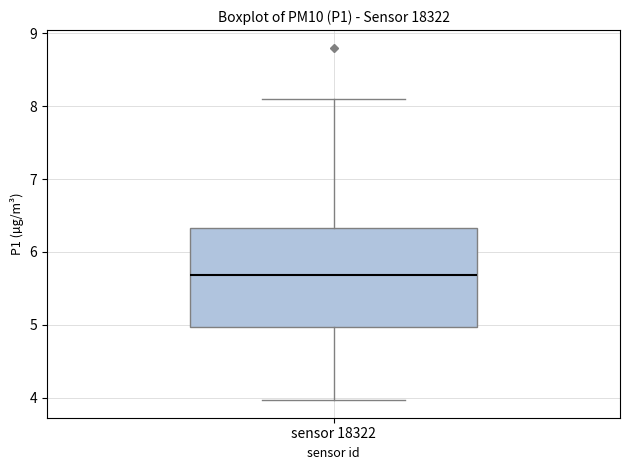

Read this box plot against the y-axis: the position of the median line, the range covered by the box, and the ends of both whiskers. The values are not printed on the chart, so give them approximately, as read against the axis.

median 5.7, box 5.0 to 6.3, whiskers 4.0 to 8.1